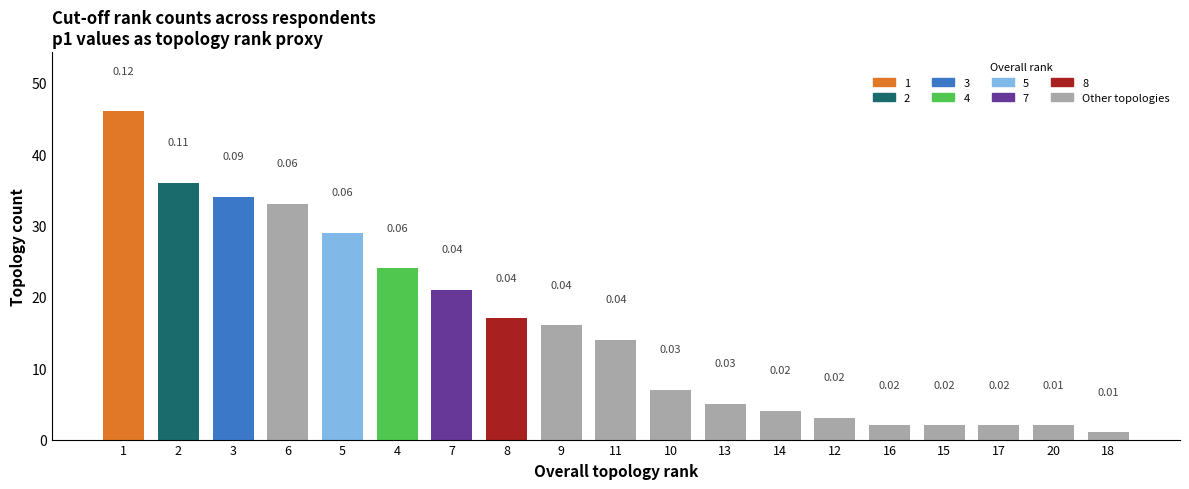

Are the bars horizontal?

No